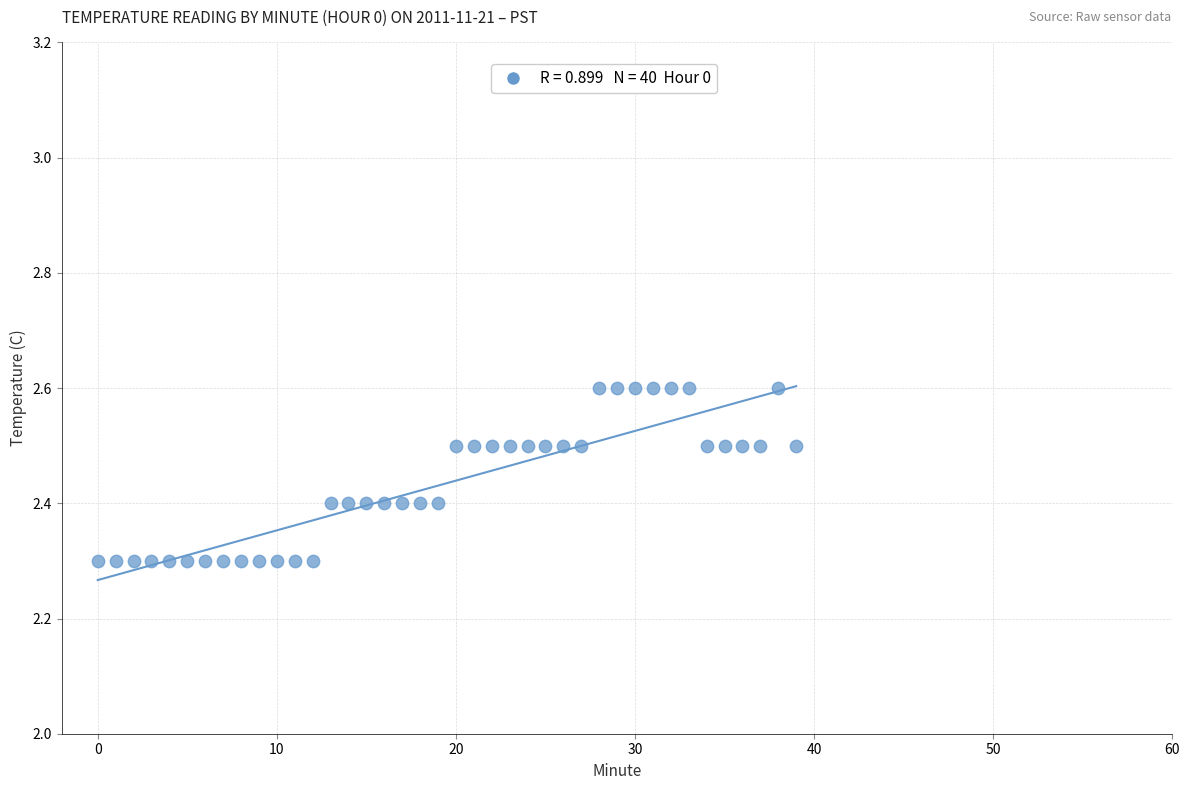

What is the range of Y values (max minus min)?

0.3